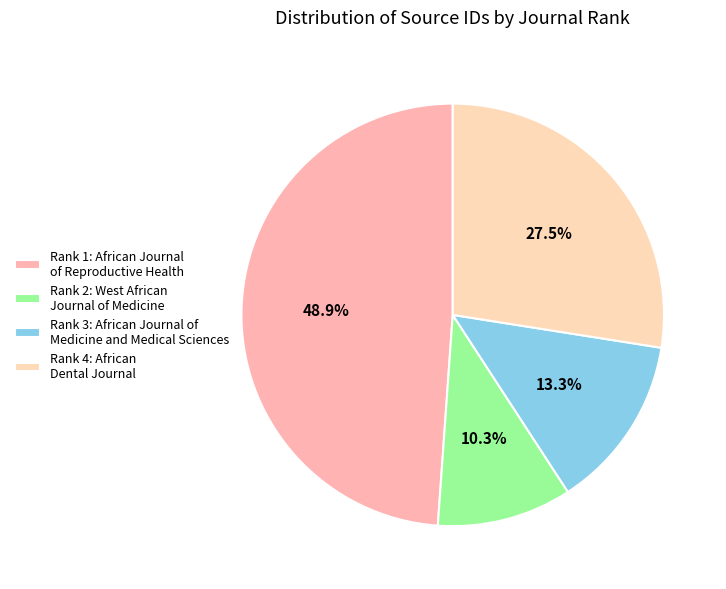

Is there any slice that represents more than half of the pie?

No